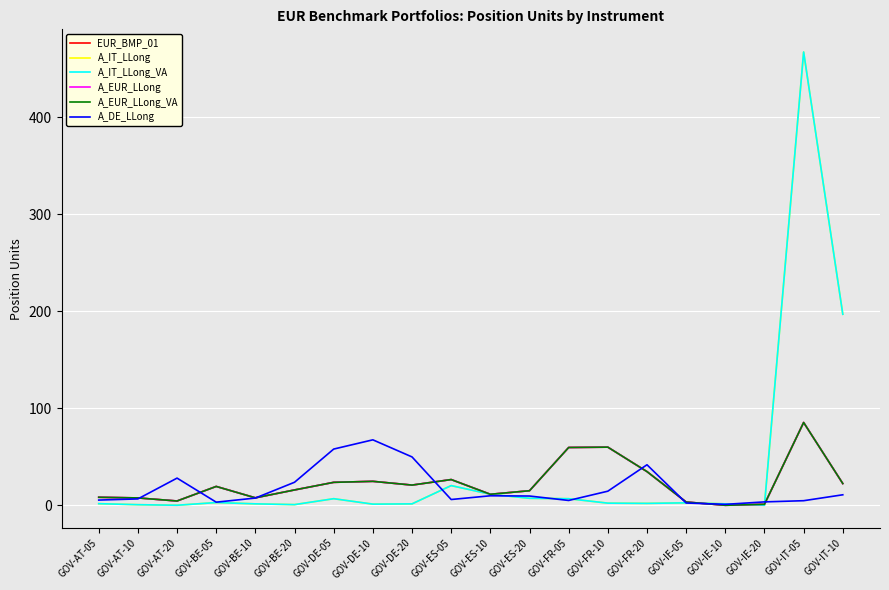

Rank the series by their maximum value, from highest to lowest.

A_IT_LLong, A_IT_LLong_VA, EUR_BMP_01, A_EUR_LLong, A_EUR_LLong_VA, A_DE_LLong